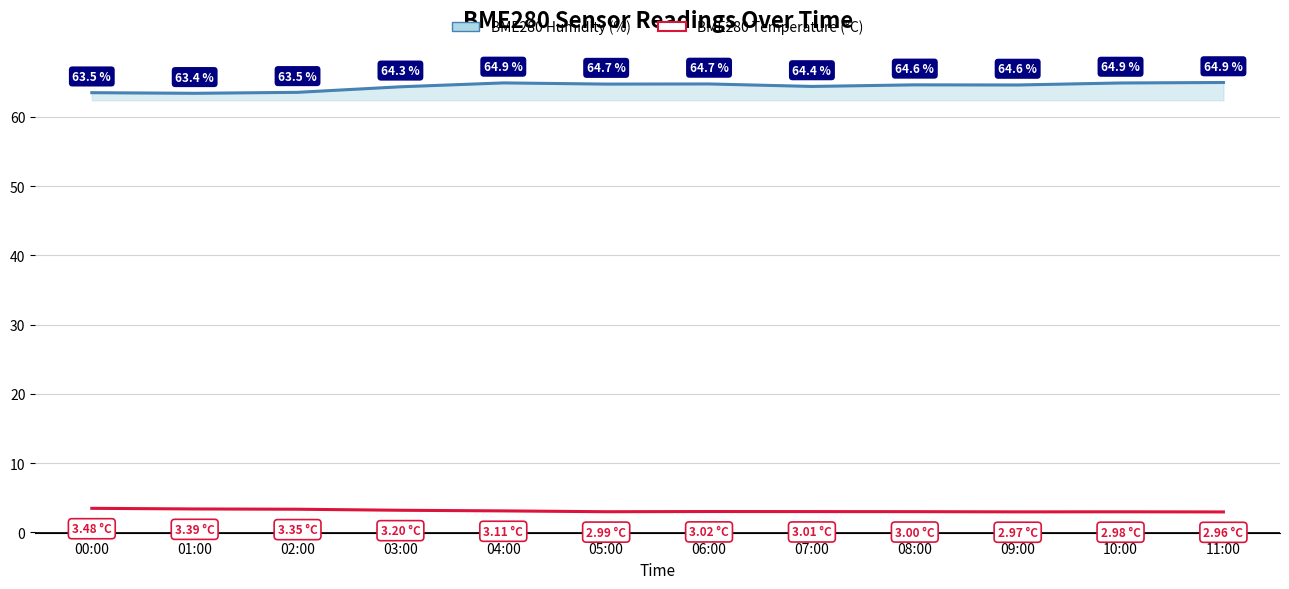

Does the chart display data point markers on the line(s)?

No